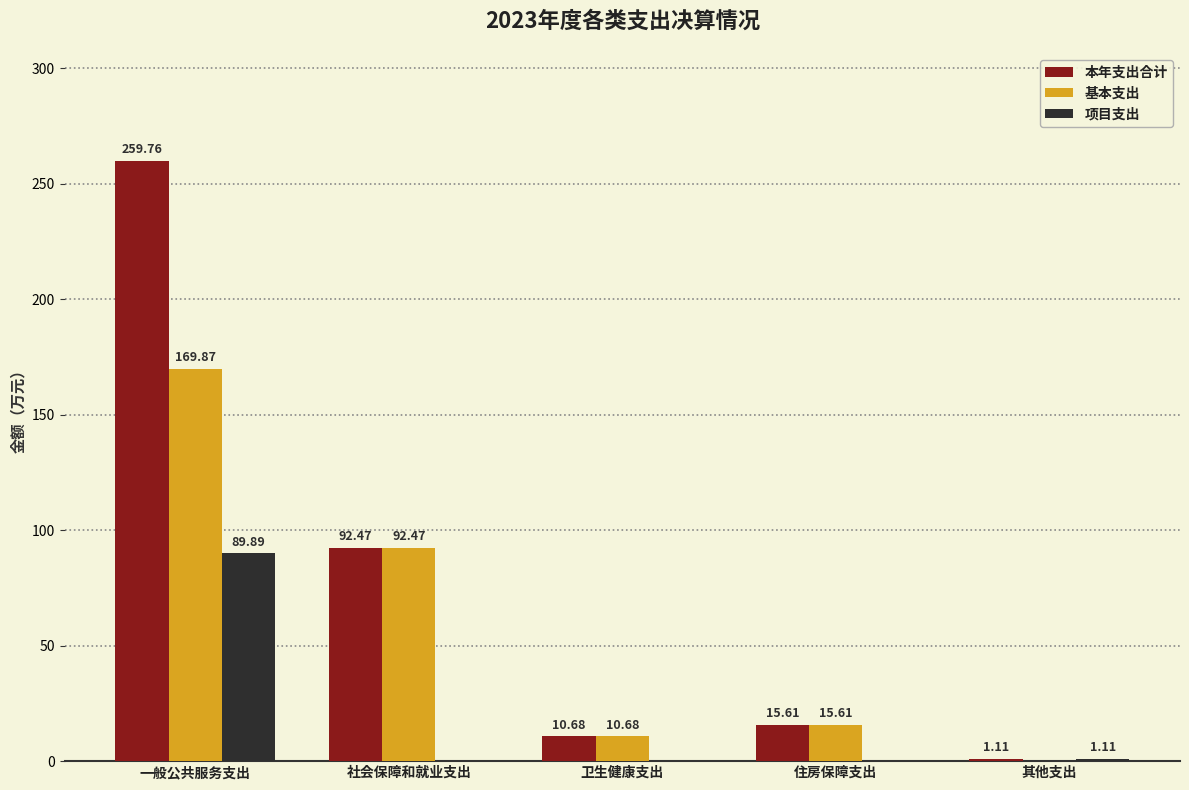

Where is 基本支出 nearest to the value 84?

社会保障和就业支出